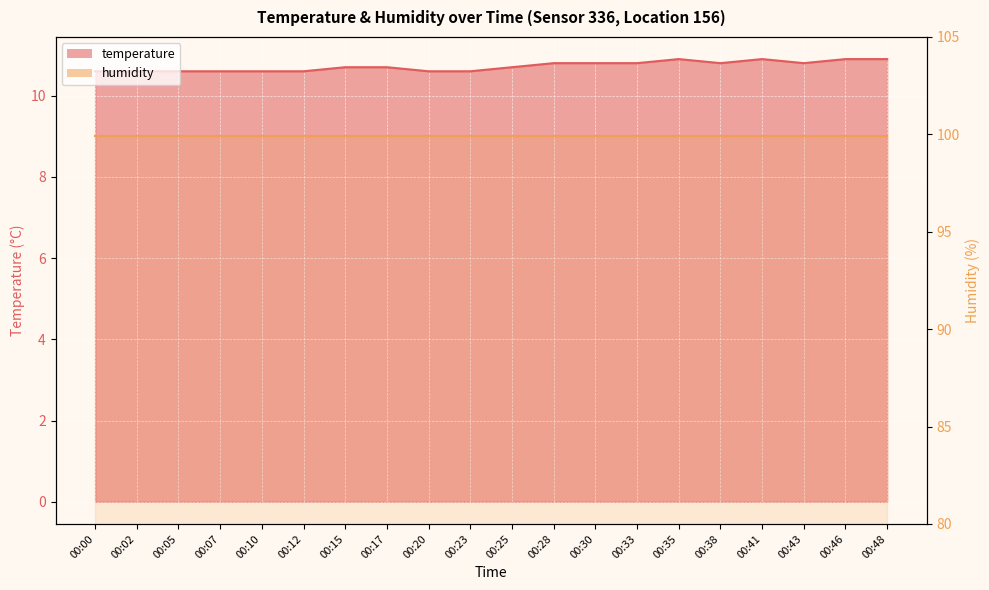

What is the difference between the maximum and minimum values?

0.3